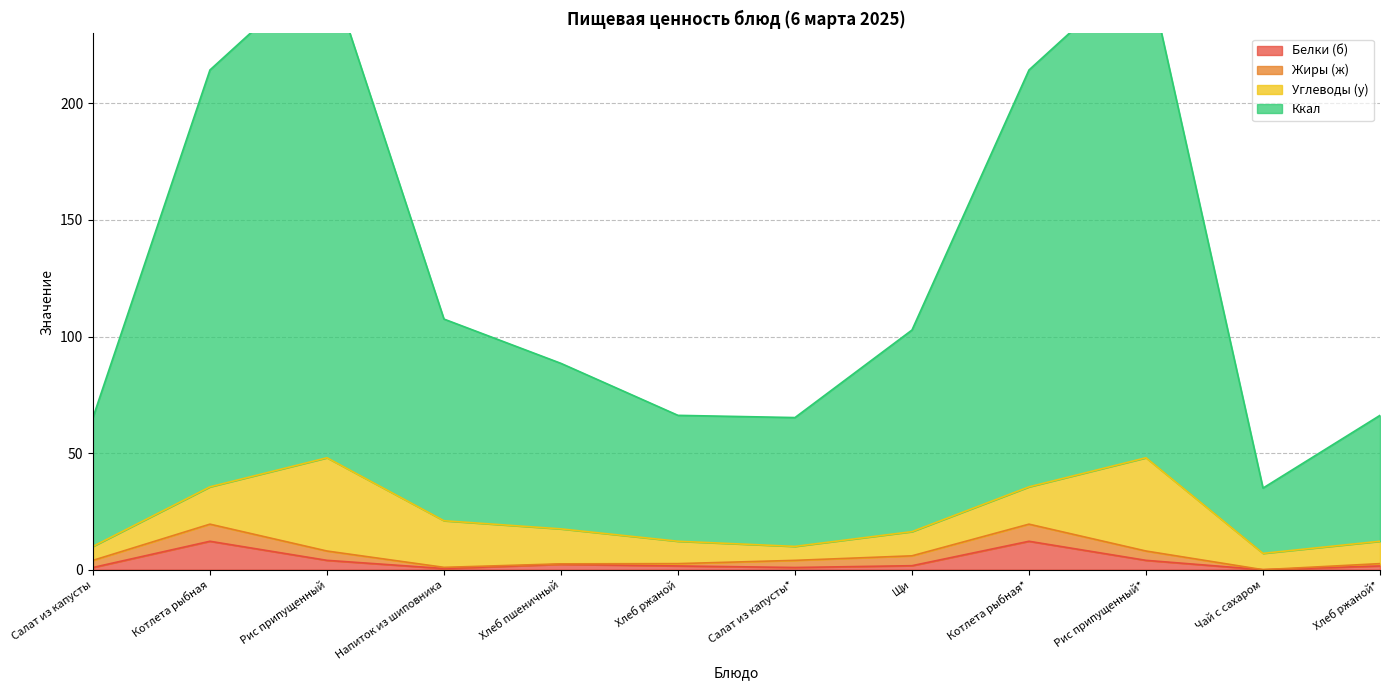

What is the sum of all Ккал values?

1545.5